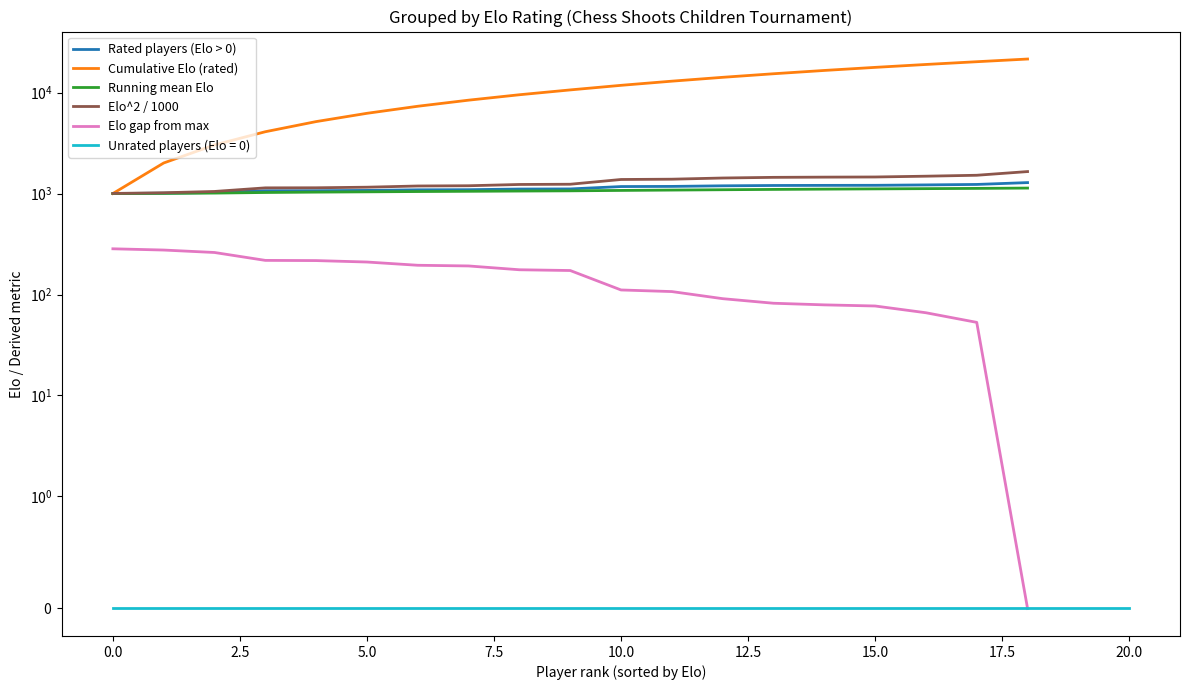

Which series has the largest range (max minus min)?

Cumulative Elo (rated)